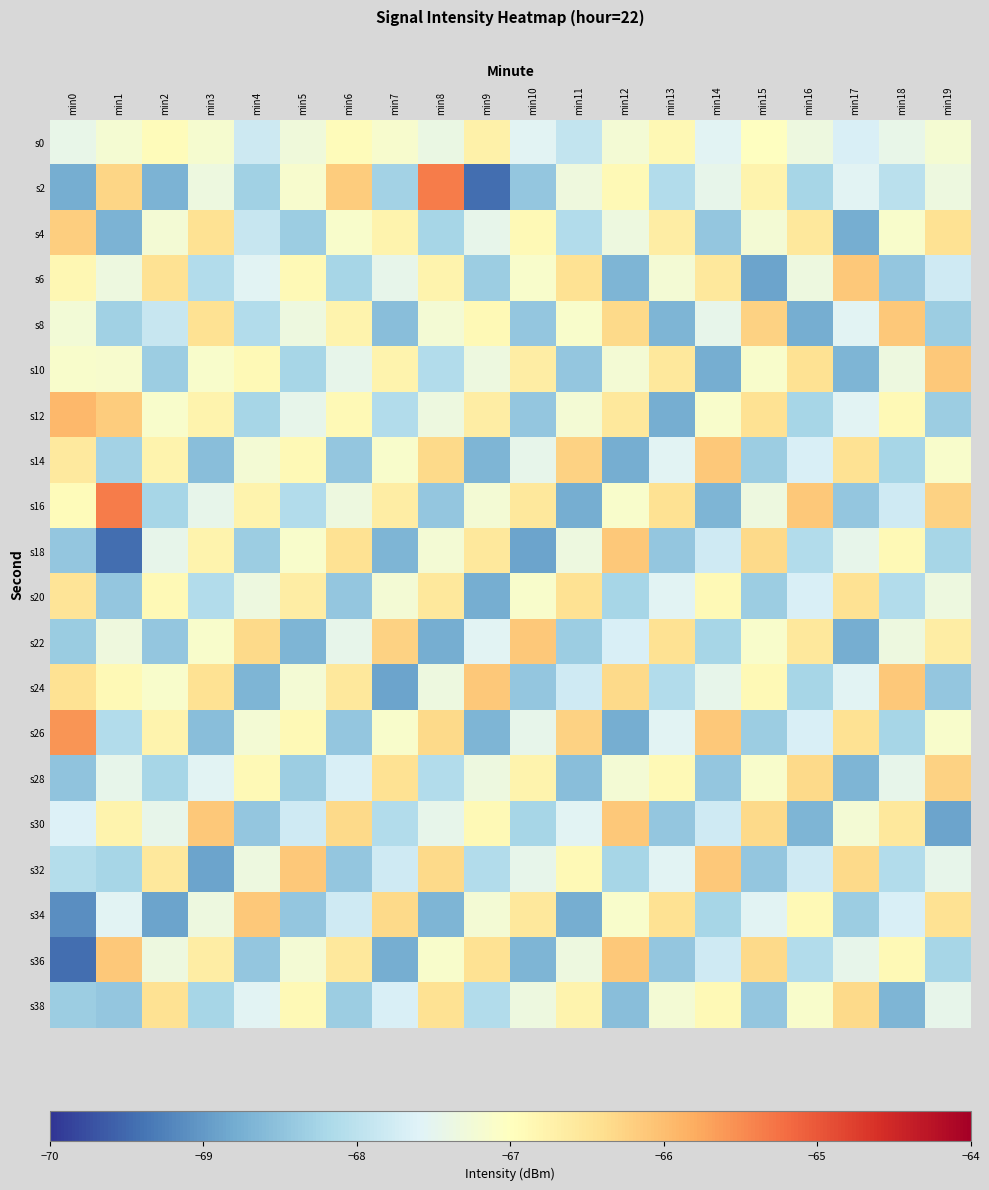

Reading right to left, list all the values displayed in this chart.

s0: min19=-67.2	min18=-67.4	min17=-67.7	min16=-67.3	min15=-67.0	min14=-67.5	min13=-66.9	min12=-67.2	min11=-67.9	min10=-67.6	min9=-66.7	min8=-67.4	min7=-67.2	min6=-66.9	min5=-67.3	min4=-67.8	min3=-67.2	min2=-67.0	min1=-67.2	min0=-67.4
s2: min19=-67.3	min18=-68.0	min17=-67.6	min16=-68.2	min15=-66.8	min14=-67.5	min13=-68.1	min12=-66.9	min11=-67.3	min10=-68.5	min9=-69.4	min8=-65.3	min7=-68.3	min6=-66.2	min5=-67.2	min4=-68.3	min3=-67.3	min2=-68.7	min1=-66.3	min0=-68.8
s4: min19=-66.5	min18=-67.1	min17=-68.8	min16=-66.6	min15=-67.2	min14=-68.5	min13=-66.7	min12=-67.3	min11=-68.1	min10=-66.9	min9=-67.5	min8=-68.2	min7=-66.8	min6=-67.1	min5=-68.3	min4=-67.9	min3=-66.5	min2=-67.2	min1=-68.7	min0=-66.2
s6: min19=-67.8	min18=-68.5	min17=-66.1	min16=-67.3	min15=-68.9	min14=-66.6	min13=-67.2	min12=-68.7	min11=-66.5	min10=-67.1	min9=-68.3	min8=-66.8	min7=-67.5	min6=-68.2	min5=-66.9	min4=-67.6	min3=-68.1	min2=-66.5	min1=-67.3	min0=-66.8
s8: min19=-68.3	min18=-66.1	min17=-67.6	min16=-68.8	min15=-66.2	min14=-67.5	min13=-68.7	min12=-66.3	min11=-67.1	min10=-68.5	min9=-66.9	min8=-67.2	min7=-68.6	min6=-66.8	min5=-67.3	min4=-68.1	min3=-66.5	min2=-67.9	min1=-68.3	min0=-67.2
s10: min19=-66.1	min18=-67.3	min17=-68.7	min16=-66.5	min15=-67.1	min14=-68.8	min13=-66.6	min12=-67.2	min11=-68.5	min10=-66.7	min9=-67.3	min8=-68.1	min7=-66.8	min6=-67.5	min5=-68.2	min4=-66.9	min3=-67.1	min2=-68.3	min1=-67.2	min0=-67.1
s12: min19=-68.3	min18=-66.9	min17=-67.6	min16=-68.2	min15=-66.5	min14=-67.1	min13=-68.8	min12=-66.6	min11=-67.2	min10=-68.5	min9=-66.7	min8=-67.3	min7=-68.1	min6=-66.9	min5=-67.5	min4=-68.2	min3=-66.8	min2=-67.1	min1=-66.2	min0=-65.9
s14: min19=-67.1	min18=-68.2	min17=-66.5	min16=-67.7	min15=-68.3	min14=-66.1	min13=-67.6	min12=-68.8	min11=-66.2	min10=-67.5	min9=-68.7	min8=-66.3	min7=-67.1	min6=-68.5	min5=-66.9	min4=-67.2	min3=-68.6	min2=-66.8	min1=-68.3	min0=-66.6
s16: min19=-66.2	min18=-67.8	min17=-68.5	min16=-66.1	min15=-67.3	min14=-68.7	min13=-66.5	min12=-67.1	min11=-68.8	min10=-66.6	min9=-67.2	min8=-68.5	min7=-66.7	min6=-67.3	min5=-68.1	min4=-66.8	min3=-67.5	min2=-68.2	min1=-65.3	min0=-67.0
s18: min19=-68.2	min18=-66.9	min17=-67.5	min16=-68.1	min15=-66.3	min14=-67.8	min13=-68.5	min12=-66.1	min11=-67.3	min10=-68.9	min9=-66.6	min8=-67.2	min7=-68.7	min6=-66.5	min5=-67.1	min4=-68.3	min3=-66.8	min2=-67.5	min1=-69.4	min0=-68.4
s20: min19=-67.3	min18=-68.1	min17=-66.5	min16=-67.7	min15=-68.3	min14=-66.9	min13=-67.6	min12=-68.2	min11=-66.5	min10=-67.1	min9=-68.8	min8=-66.6	min7=-67.2	min6=-68.5	min5=-66.7	min4=-67.3	min3=-68.1	min2=-66.9	min1=-68.5	min0=-66.5
s22: min19=-66.7	min18=-67.3	min17=-68.8	min16=-66.6	min15=-67.1	min14=-68.2	min13=-66.5	min12=-67.7	min11=-68.3	min10=-66.1	min9=-67.6	min8=-68.8	min7=-66.2	min6=-67.5	min5=-68.7	min4=-66.3	min3=-67.1	min2=-68.5	min1=-67.3	min0=-68.4
s24: min19=-68.5	min18=-66.1	min17=-67.6	min16=-68.2	min15=-66.9	min14=-67.5	min13=-68.1	min12=-66.3	min11=-67.8	min10=-68.5	min9=-66.1	min8=-67.3	min7=-68.9	min6=-66.6	min5=-67.2	min4=-68.7	min3=-66.5	min2=-67.1	min1=-66.9	min0=-66.5
s26: min19=-67.1	min18=-68.2	min17=-66.5	min16=-67.7	min15=-68.3	min14=-66.1	min13=-67.6	min12=-68.8	min11=-66.2	min10=-67.5	min9=-68.7	min8=-66.3	min7=-67.1	min6=-68.5	min5=-66.9	min4=-67.2	min3=-68.6	min2=-66.8	min1=-68.1	min0=-65.6
s28: min19=-66.2	min18=-67.5	min17=-68.7	min16=-66.3	min15=-67.1	min14=-68.5	min13=-66.9	min12=-67.2	min11=-68.6	min10=-66.8	min9=-67.3	min8=-68.1	min7=-66.5	min6=-67.7	min5=-68.3	min4=-66.9	min3=-67.6	min2=-68.2	min1=-67.5	min0=-68.5
s30: min19=-68.9	min18=-66.6	min17=-67.2	min16=-68.7	min15=-66.3	min14=-67.8	min13=-68.5	min12=-66.1	min11=-67.6	min10=-68.2	min9=-66.9	min8=-67.5	min7=-68.1	min6=-66.3	min5=-67.8	min4=-68.5	min3=-66.1	min2=-67.5	min1=-66.8	min0=-67.6
s32: min19=-67.5	min18=-68.1	min17=-66.3	min16=-67.8	min15=-68.5	min14=-66.1	min13=-67.6	min12=-68.2	min11=-66.9	min10=-67.5	min9=-68.1	min8=-66.3	min7=-67.8	min6=-68.5	min5=-66.1	min4=-67.3	min3=-68.9	min2=-66.6	min1=-68.2	min0=-68.1
s34: min19=-66.5	min18=-67.7	min17=-68.3	min16=-66.9	min15=-67.6	min14=-68.2	min13=-66.5	min12=-67.1	min11=-68.8	min10=-66.6	min9=-67.2	min8=-68.7	min7=-66.3	min6=-67.8	min5=-68.5	min4=-66.1	min3=-67.3	min2=-68.9	min1=-67.6	min0=-69.1
s36: min19=-68.2	min18=-66.9	min17=-67.5	min16=-68.1	min15=-66.3	min14=-67.8	min13=-68.5	min12=-66.1	min11=-67.3	min10=-68.7	min9=-66.5	min8=-67.1	min7=-68.8	min6=-66.6	min5=-67.2	min4=-68.5	min3=-66.7	min2=-67.3	min1=-66.1	min0=-69.5
s38: min19=-67.5	min18=-68.7	min17=-66.3	min16=-67.1	min15=-68.5	min14=-66.9	min13=-67.2	min12=-68.6	min11=-66.8	min10=-67.3	min9=-68.1	min8=-66.5	min7=-67.7	min6=-68.3	min5=-66.9	min4=-67.6	min3=-68.2	min2=-66.5	min1=-68.5	min0=-68.3